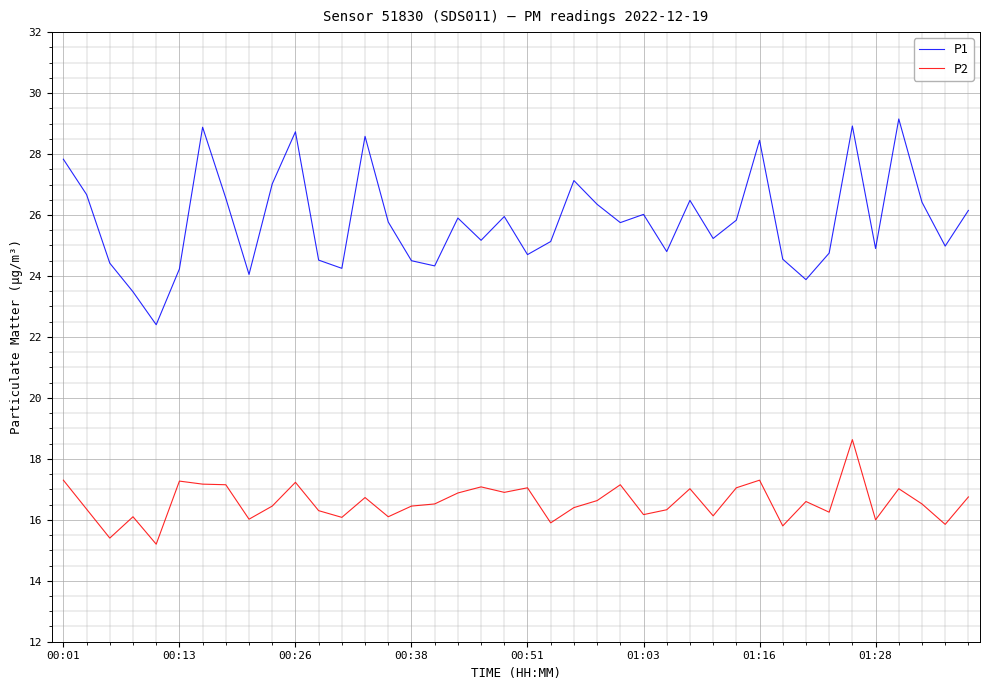

Rank the series by their average value, from highest to lowest.

P1, P2